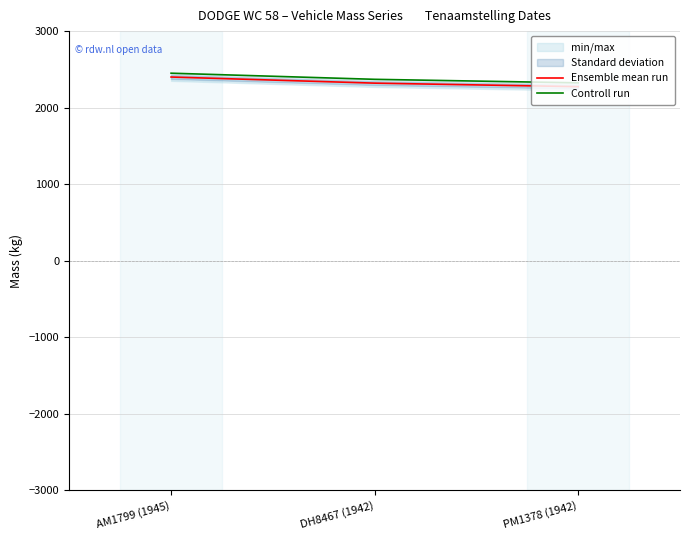

Rank the series at PM1378 (1942) from lowest to highest value.

Ensemble mean run, Controll run